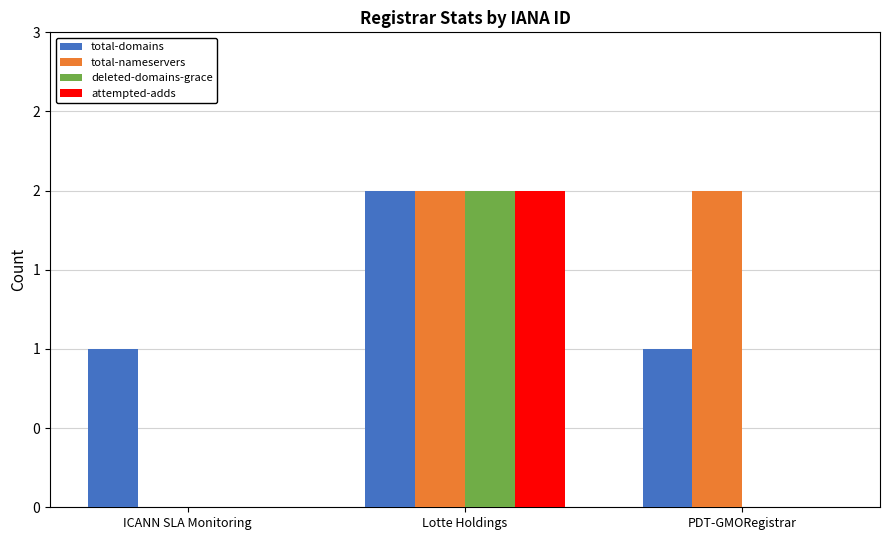

What are all the series names shown in the legend?

total-domains, total-nameservers, deleted-domains-grace, attempted-adds